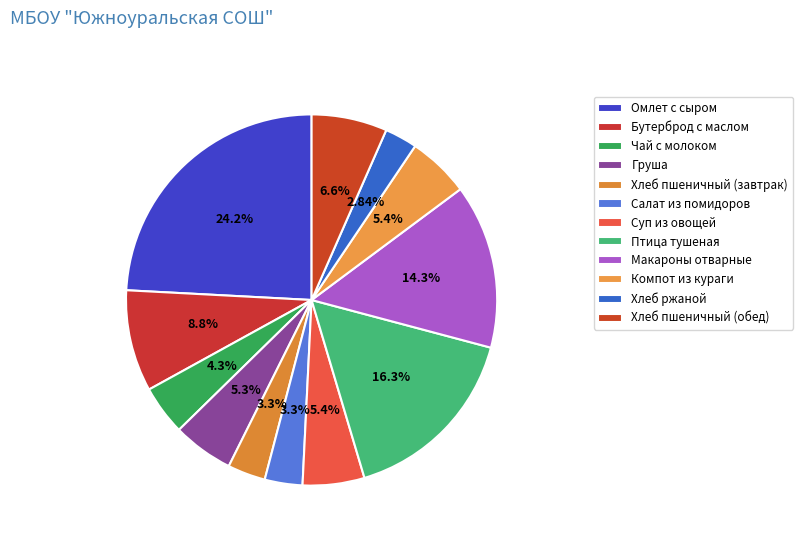

To the nearest percent, what portion does Салат из помидоров represent?

3%